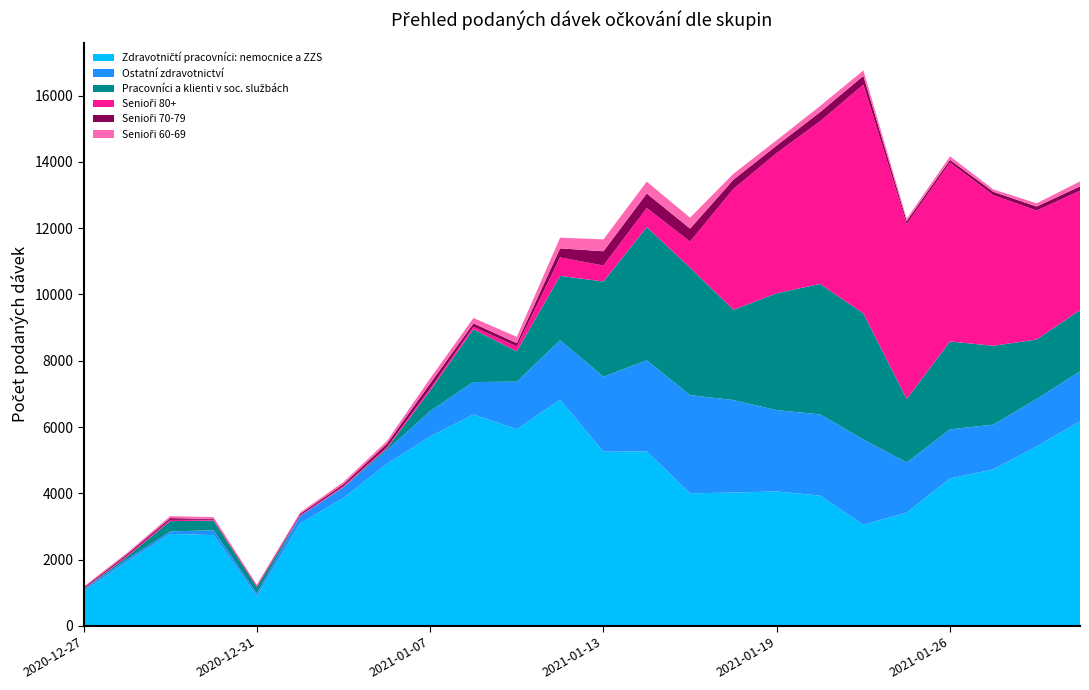

Reading left to right, what are all the values shown in this chart?

Zdravotničtí pracovníci: nemocnice a ZZS: 1041	1932	2776	2739	894	3096	3863	4889	5714	6377	5935	6825	5257	5264	4001	4023	4058	3931	3052	3418	4449	4725	5416	6171
Ostatní zdravotnictví: 54	74	76	147	82	217	313	409	768	980	1434	1792	2262	2750	2962	2790	2451	2451	2572	1514	1480	1349	1431	1509
Pracovníci a klienti v soc. službách: 10	75	311	291	195	3	12	55	616	1593	915	1943	2870	4017	3845	2724	3528	3935	3802	1915	2653	2376	1793	1848
Senioři 80+: 13	32	36	25	20	20	31	38	63	76	148	556	483	576	787	3645	4230	4905	6903	5273	5395	4544	3890	3600
Senioři 70-79: 35	47	55	25	26	44	59	101	150	100	100	274	431	439	392	279	227	277	264	90	82	101	122	132
Senioři 60-69: 32	38	58	57	26	45	66	83	154	163	189	322	358	356	328	179	160	184	166	72	108	73	97	148